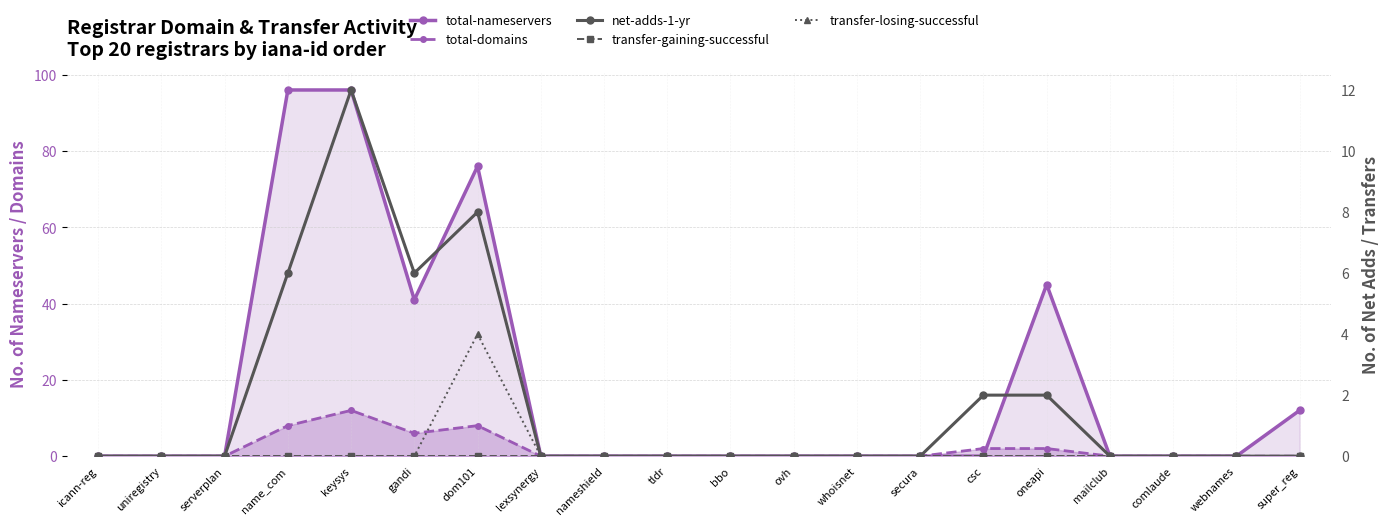

At which category does net-adds-1-yr reach its first local peak?

keysys